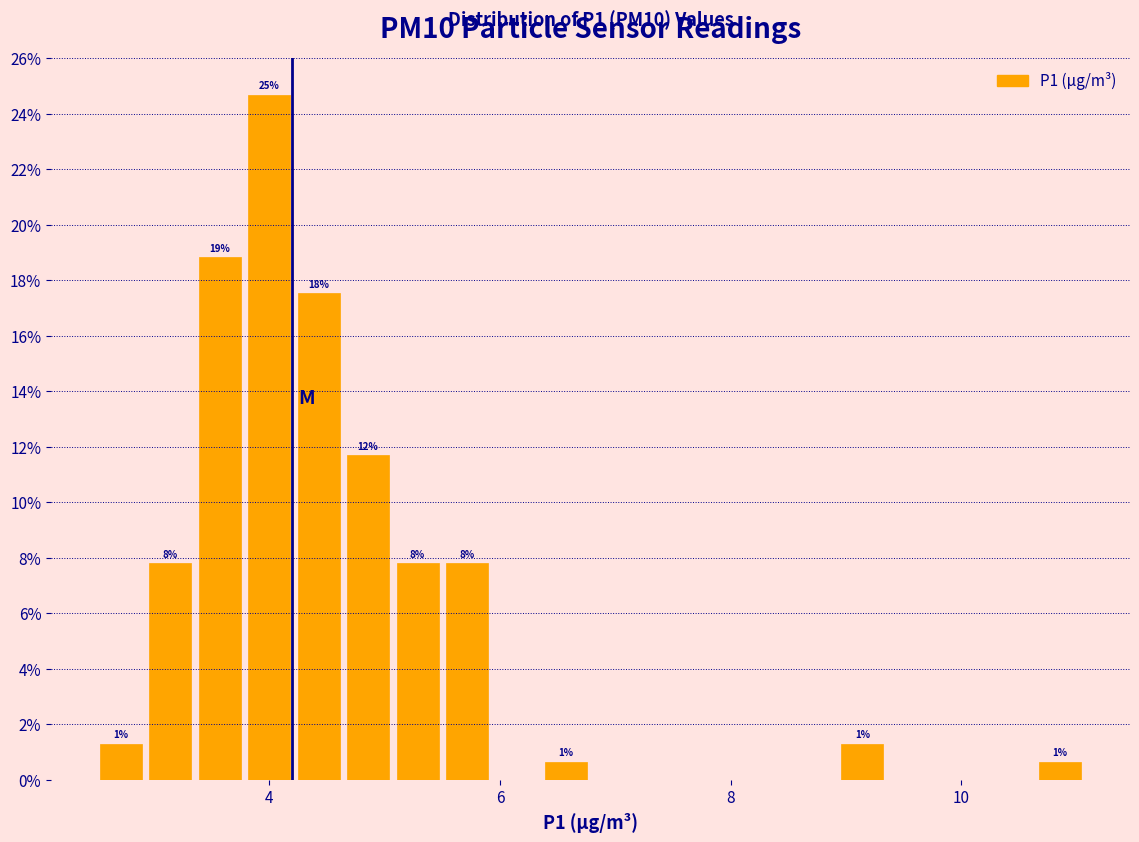

Around what value on the x-axis is the tallest bar? Give the approximate position of its centre, as read against the axis.

4.0